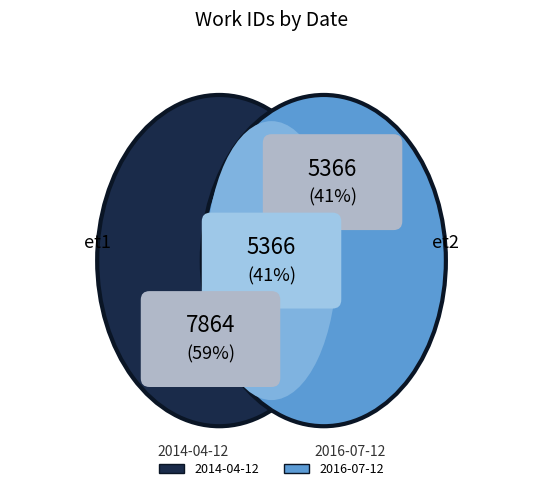

How many segments does this pie chart have?

2